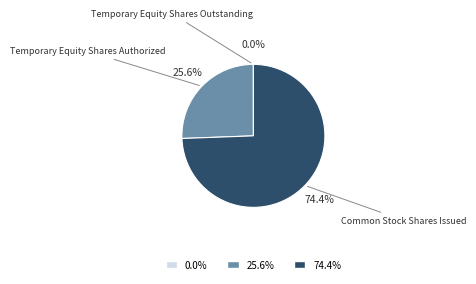

To the nearest percent, what is the average slice percentage?

33%